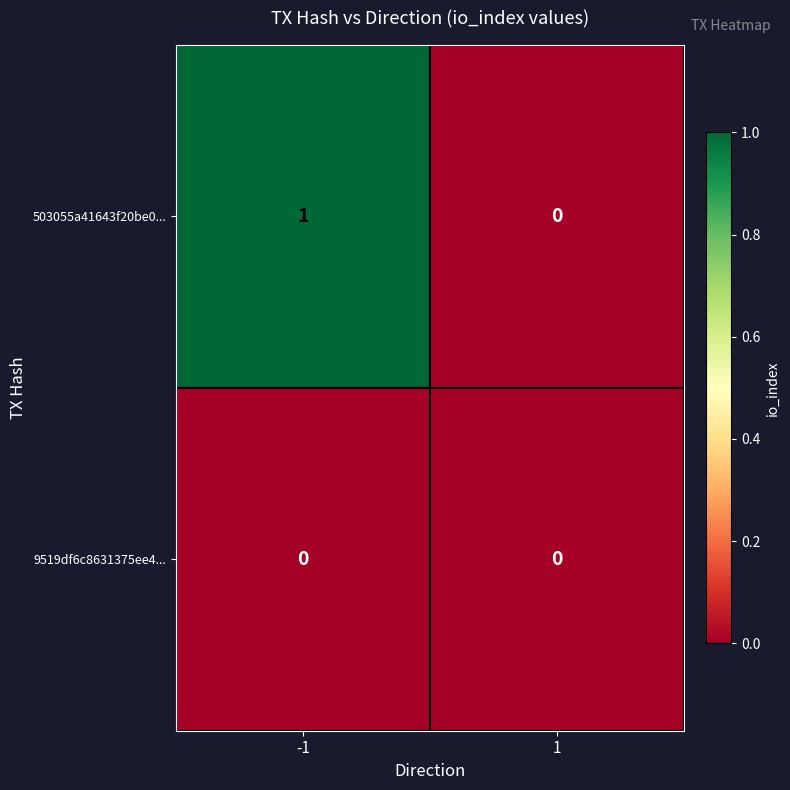

Which series has the widest spread of values?

503055a41643f20be0...